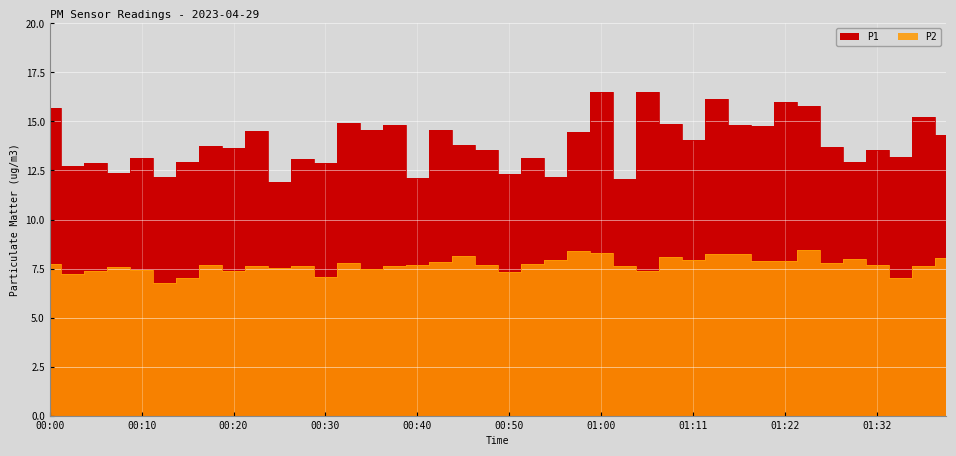

Rank the series by their maximum value, from highest to lowest.

P1, P2